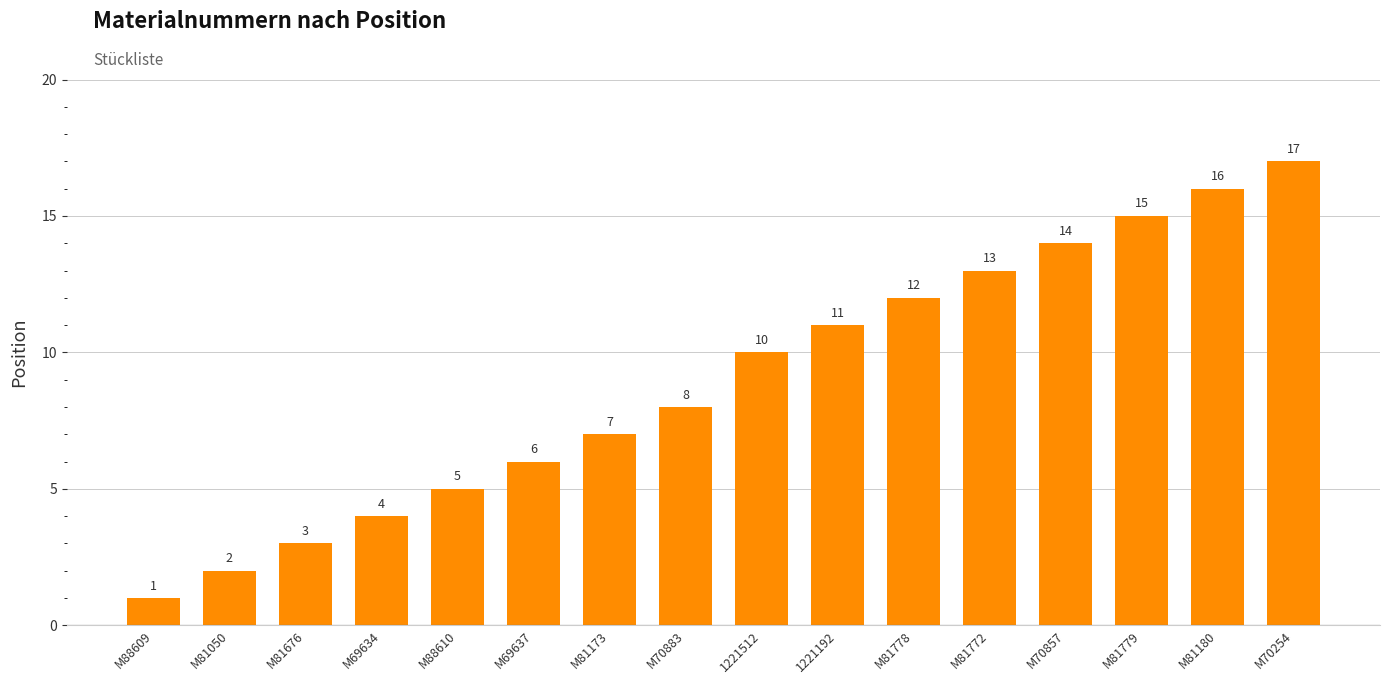

At which label is the value closest to 9?

M70883